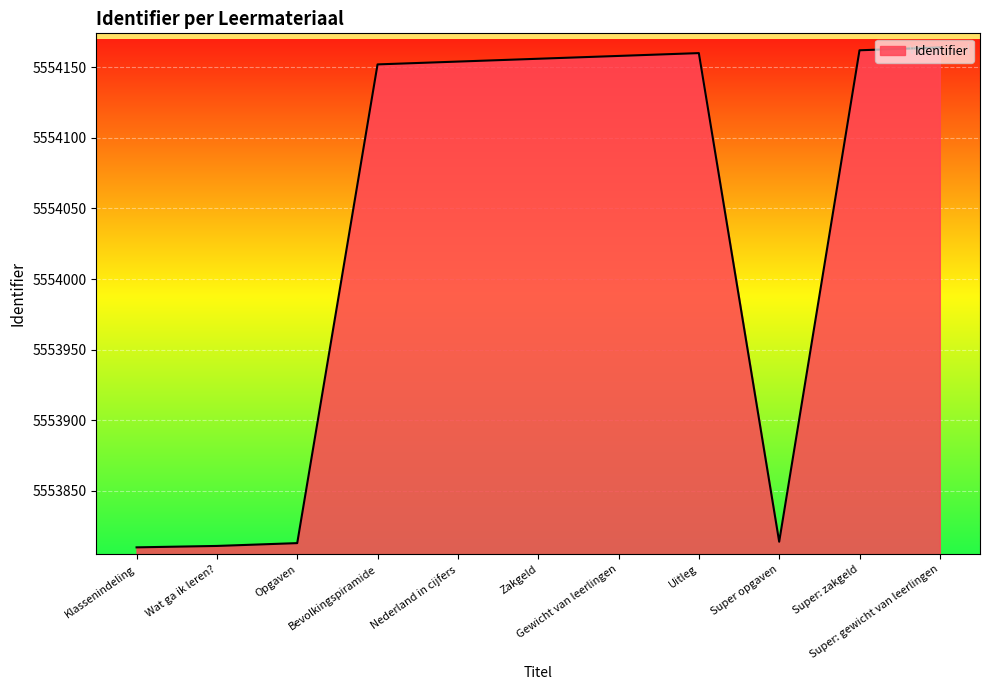

What is the difference between the maximum and minimum values?

354